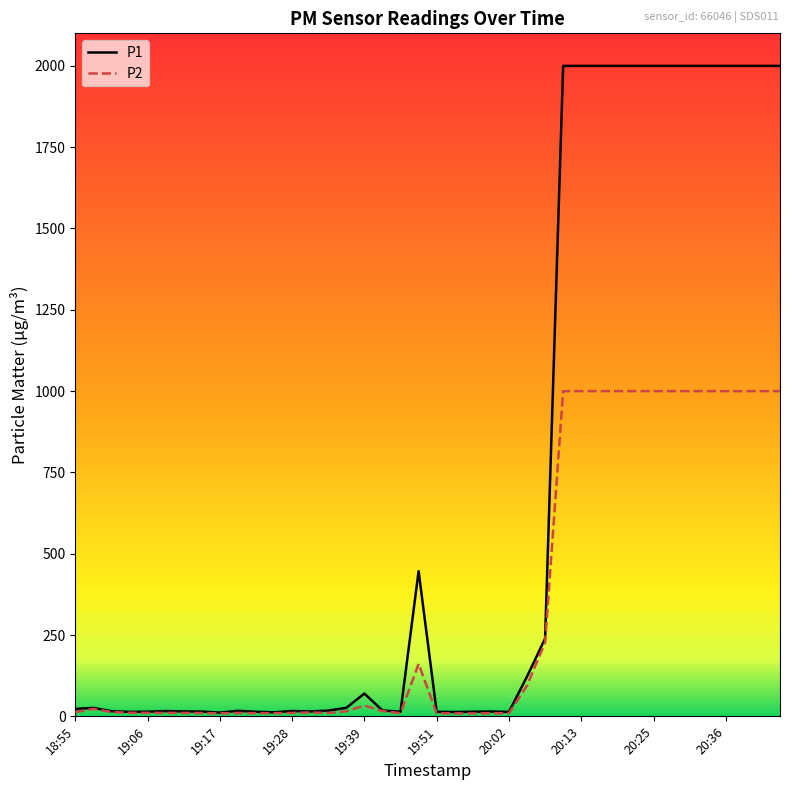

Which series has the largest range (max minus min)?

P1